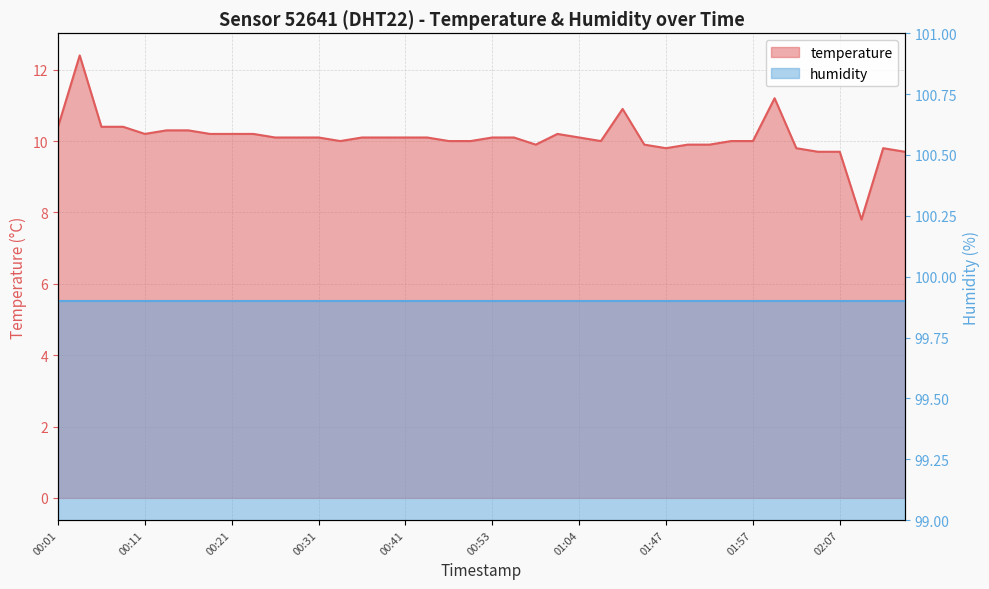

How many points are higher than both their immediate neighbors (excluding endpoints)?

5